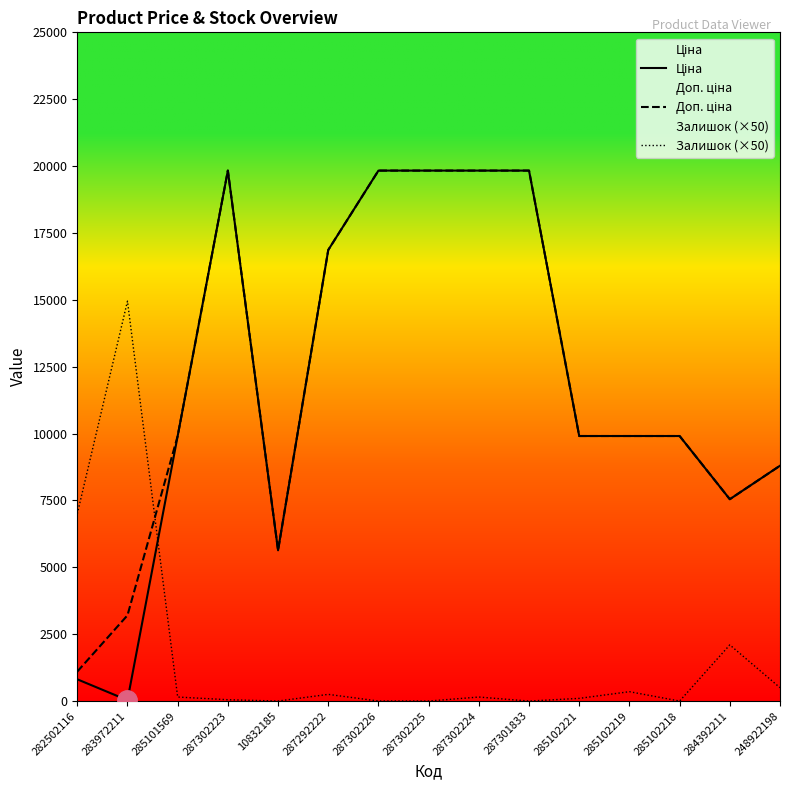

What is the approximate value of Доп. ціна at 285102219?

9908.5